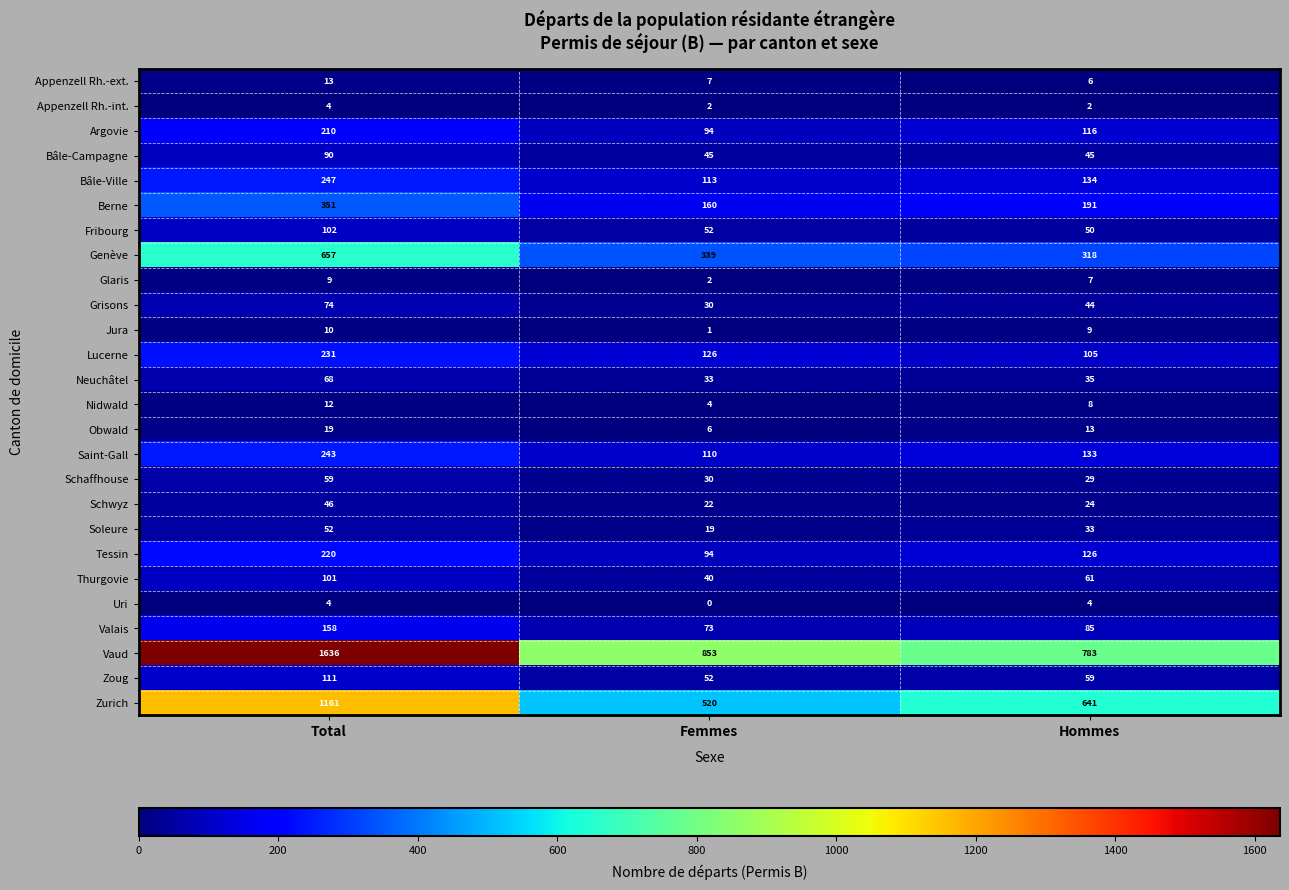

At which category is the sum across all series the highest?

Total